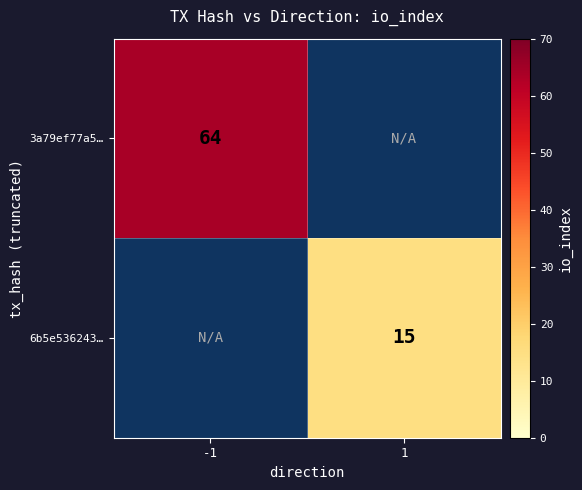

Is it true that 6b5e536243… equals 23 at 1?

False